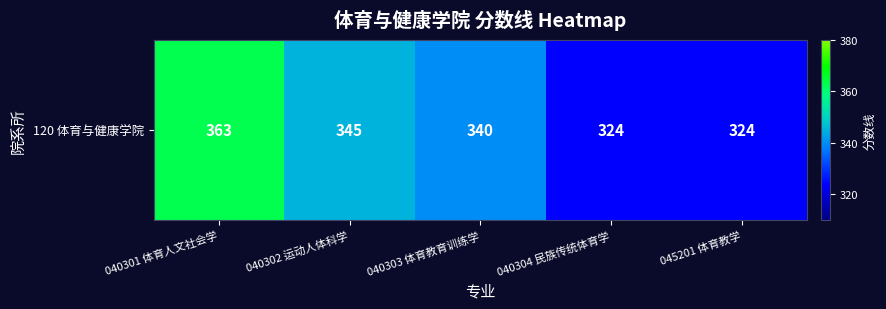

What is the change in value from 040302 运动人体科学 to 040303 体育教育训练学?

-5